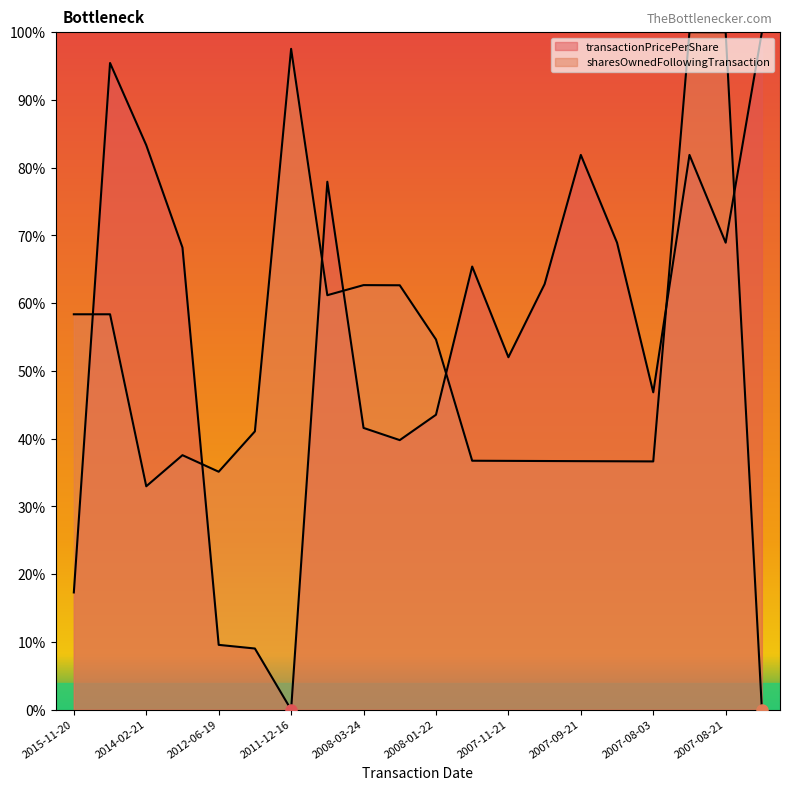

Which series has the widest spread of values?

transactionPricePerShare